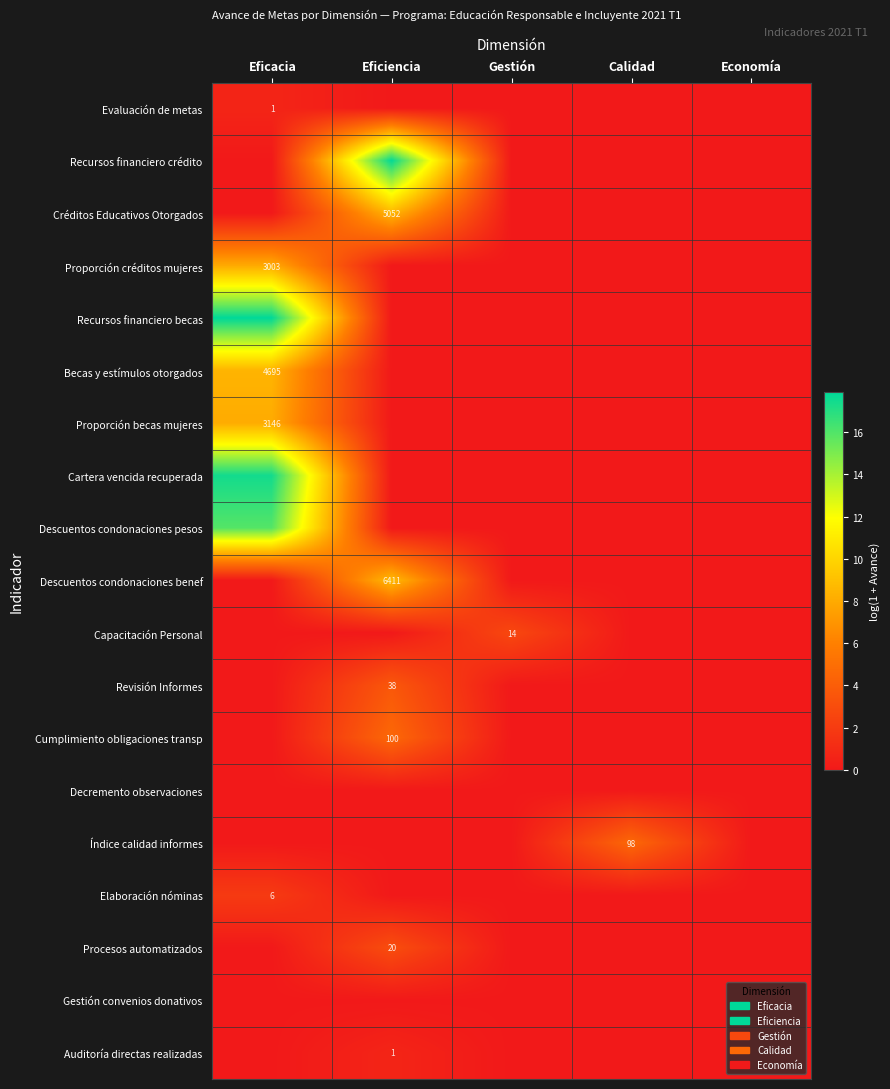

The Capacitación Personal series shows 1.7 at Gestión. True or false?

False